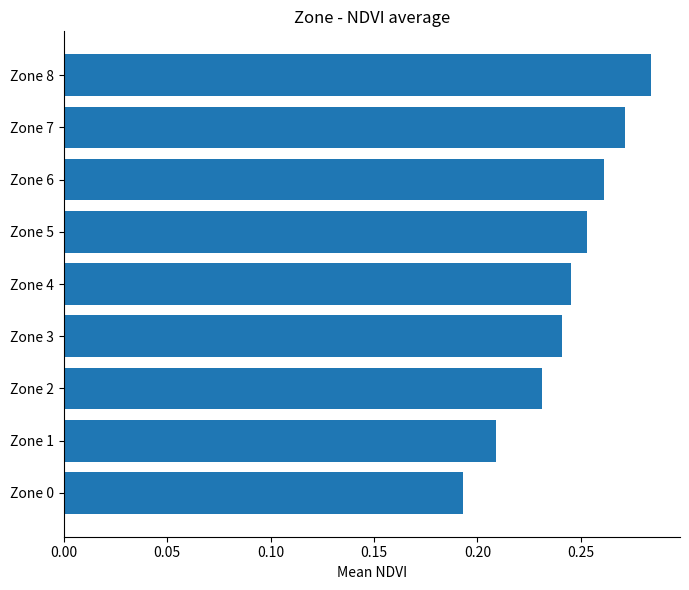

Does the chart contain any negative values?

No